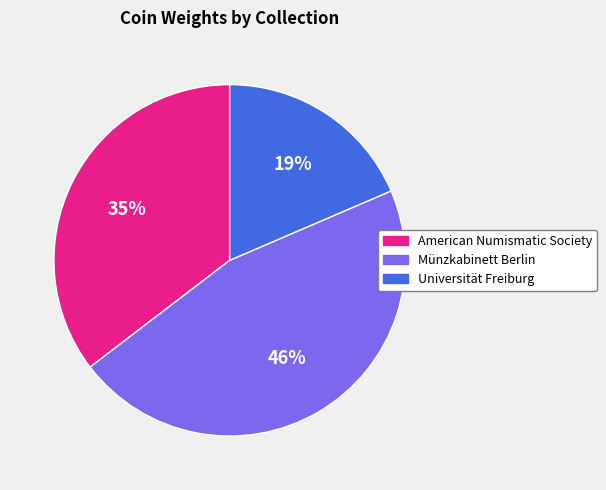

To the nearest percent, what portion does Münzkabinett Berlin represent?

46%